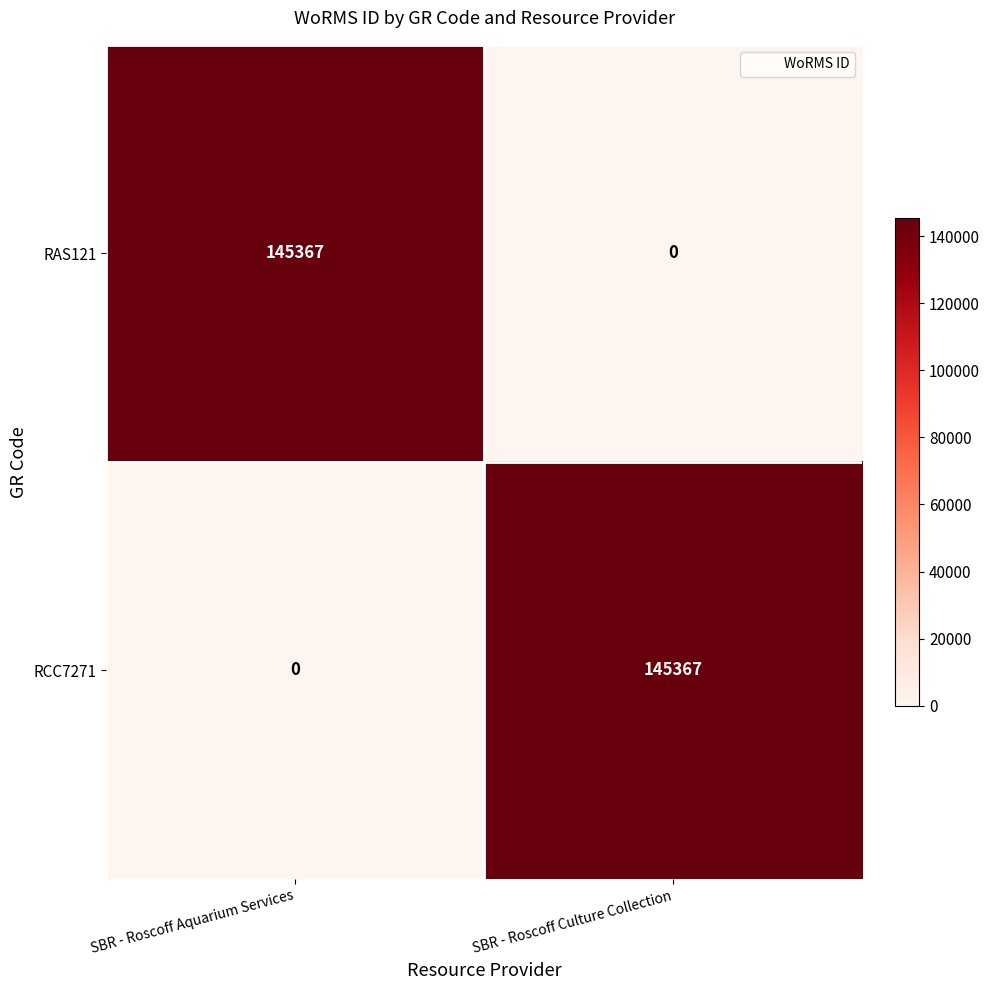

At how many categories does at least one series exceed 115728?

2